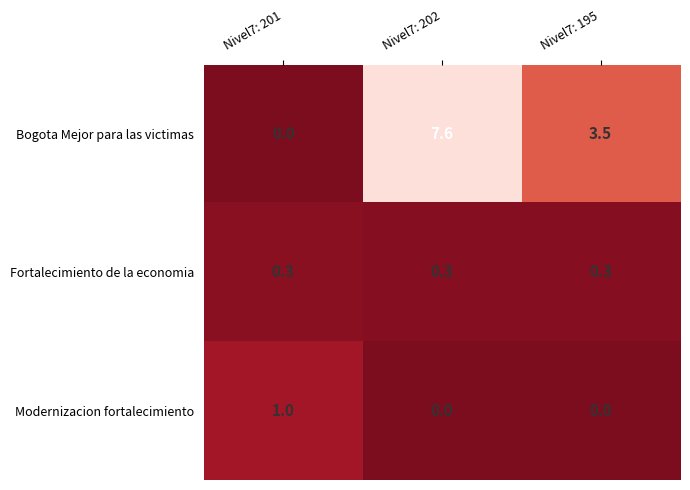

Reading left to right, what are all the values shown in this chart?

Bogota Mejor para las victimas: Nivel7: 201=0.0	Nivel7: 202=7.6	Nivel7: 195=3.5
Fortalecimiento de la economia: Nivel7: 201=0.3	Nivel7: 202=0.3	Nivel7: 195=0.3
Modernizacion fortalecimiento: Nivel7: 201=1.0	Nivel7: 202=0.0	Nivel7: 195=0.0